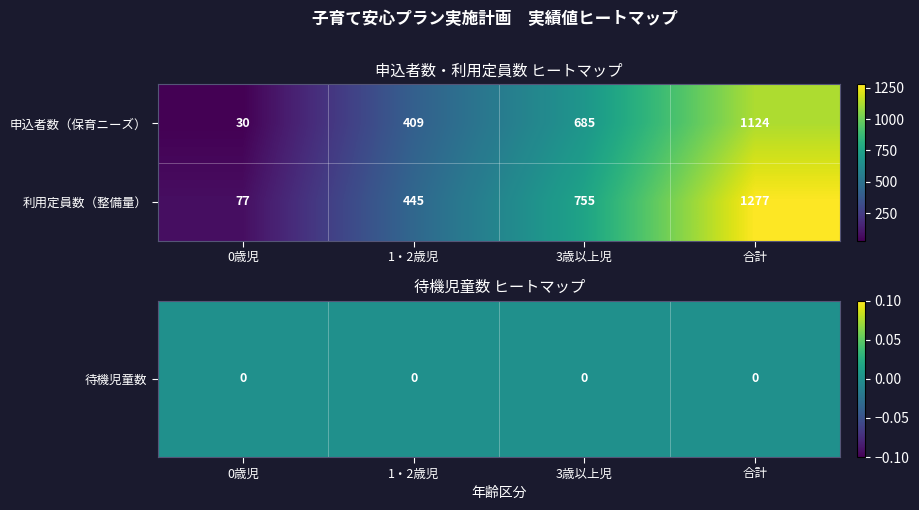

How many 利用定員数（整備量） values are between 445 and 1277?

3